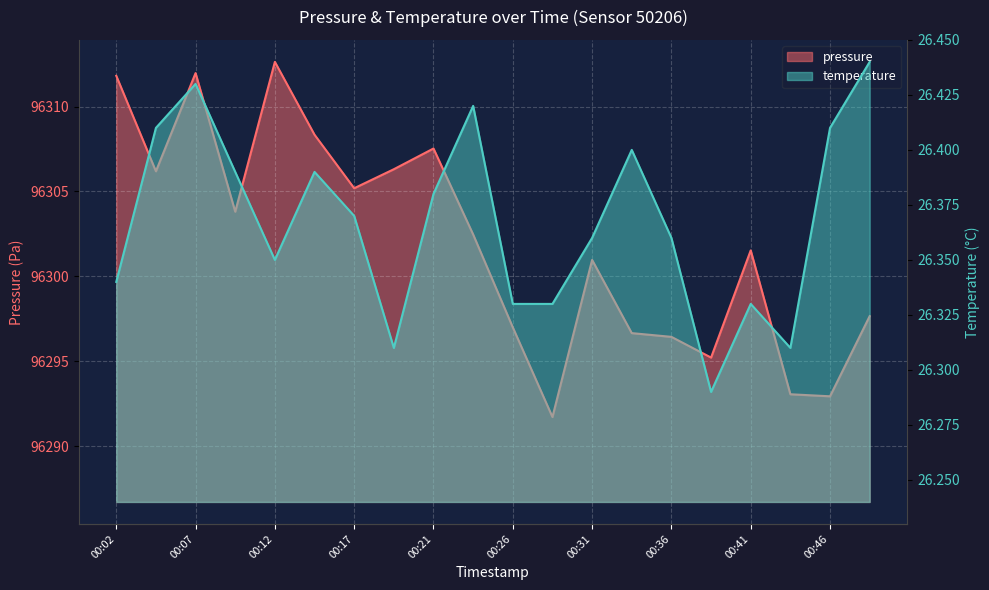

What is the sum of all temperature values?

527.4